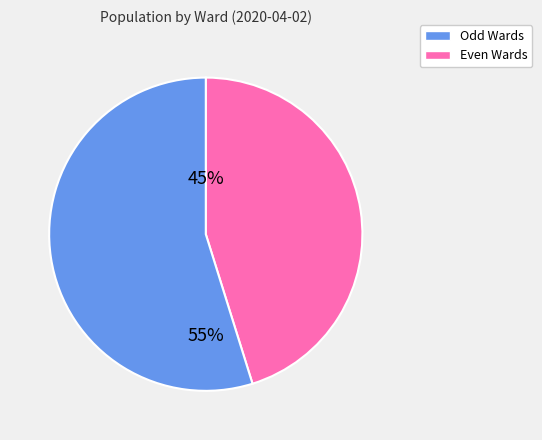

To the nearest percent, what is the average slice percentage?

50%